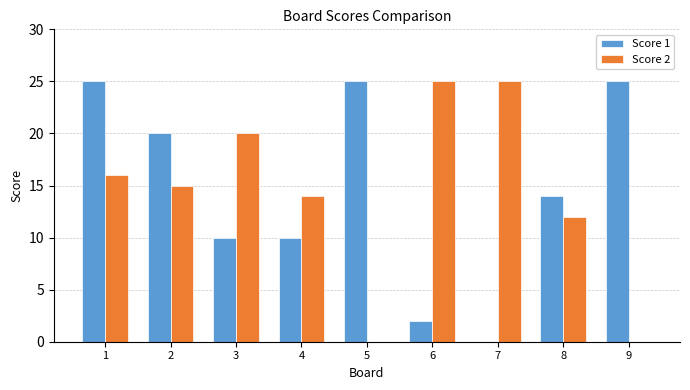

What is the total value across all series at 6?

27